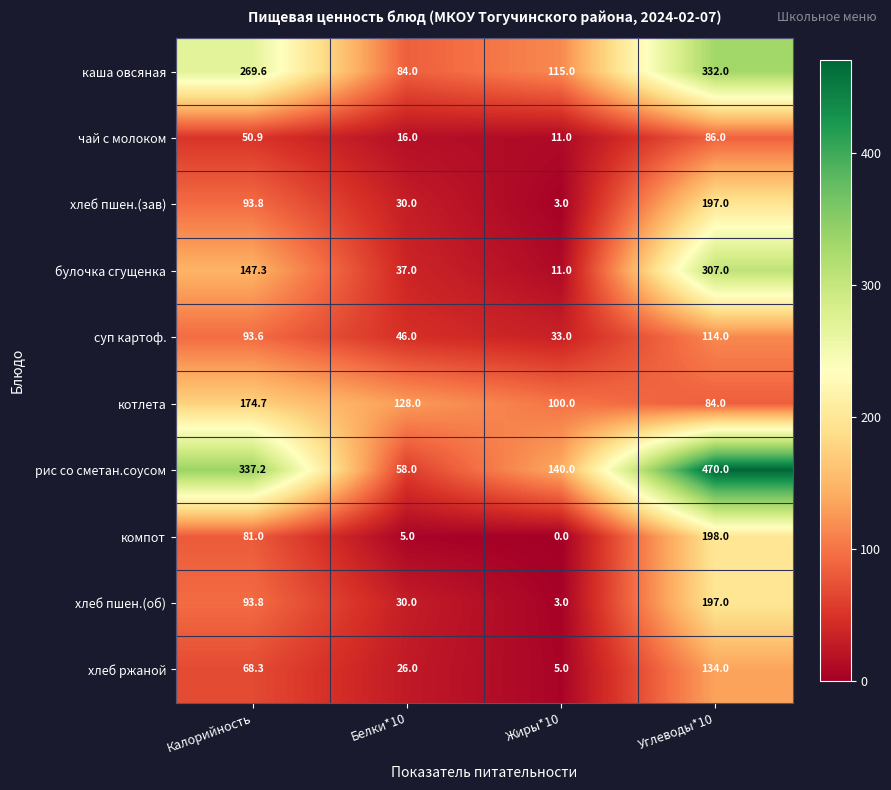

At how many categories does at least one series exceed 398?

1